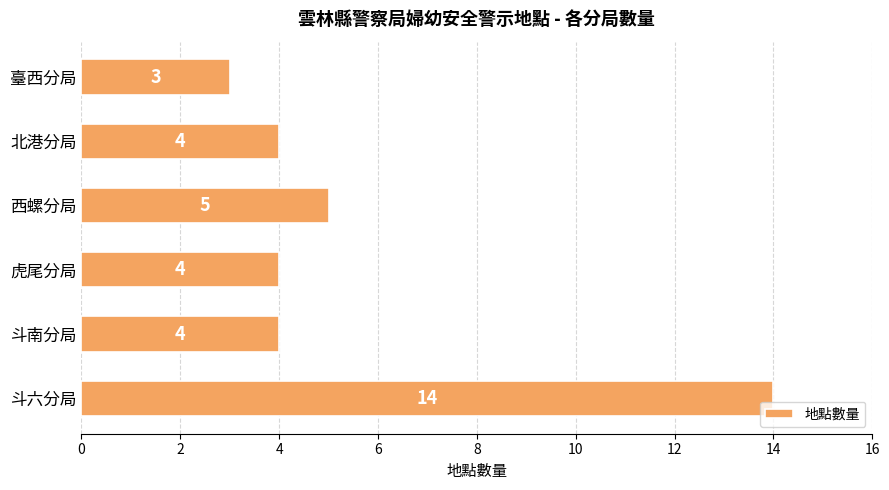

What is the approximate value at 臺西分局, to the nearest 5?

5